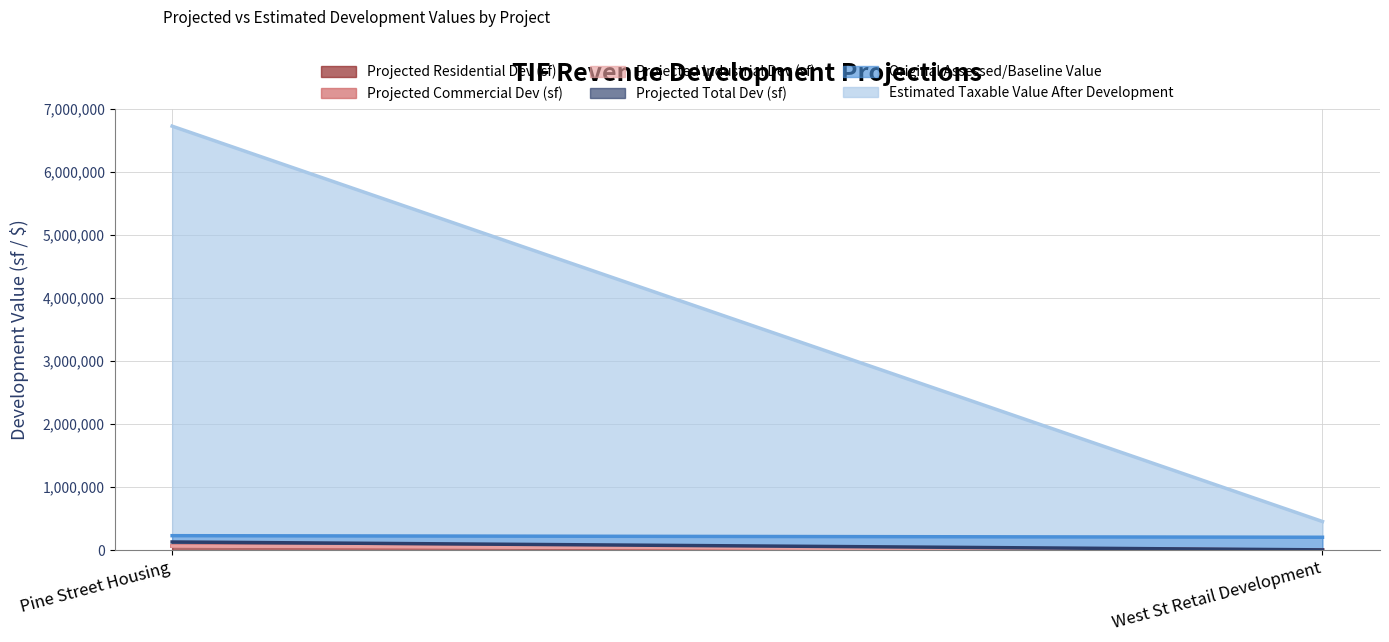

How many series are shown in this chart?

6